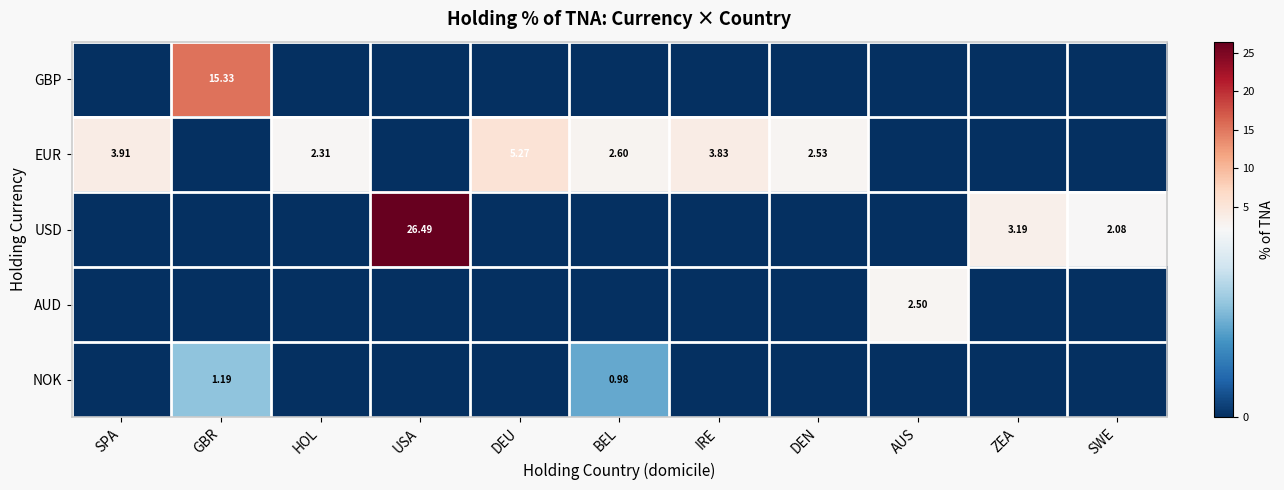

Which category has the lowest value across all series?

SPA